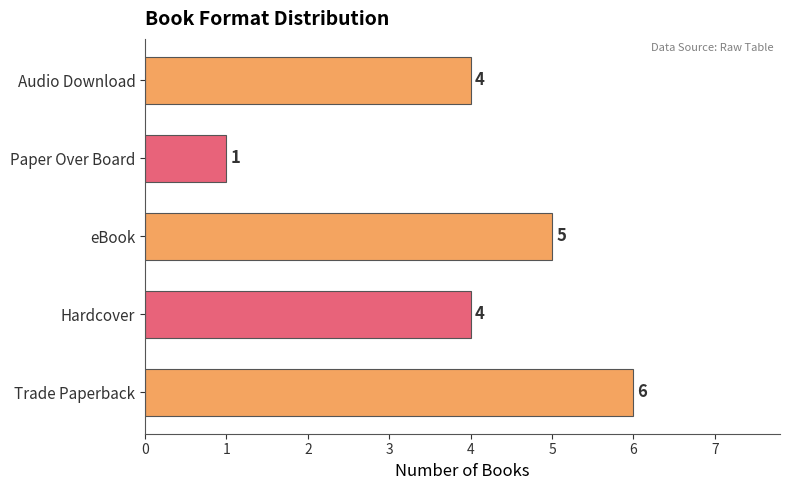

What is the change in value from Hardcover to eBook?

+1